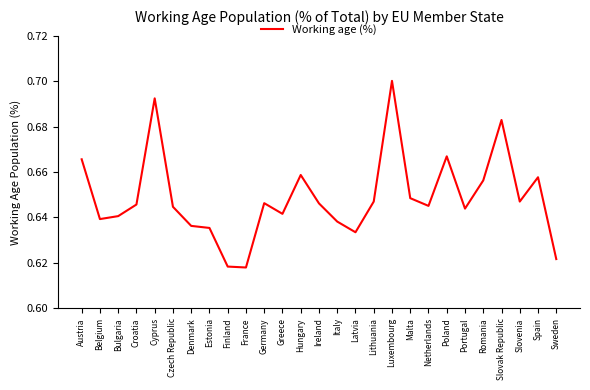

Which label corresponds to the largest value in the chart?

Luxembourg